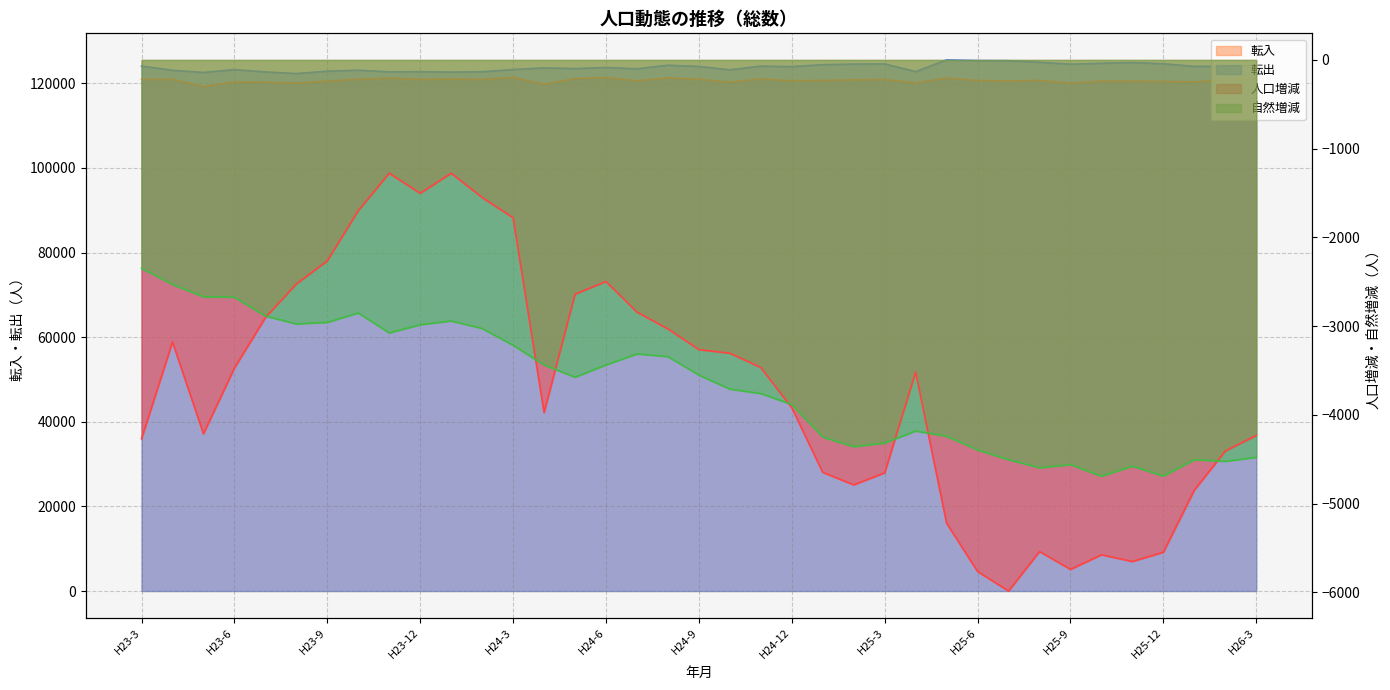

Which category has the highest value in the 自然増減 series?

H23-3